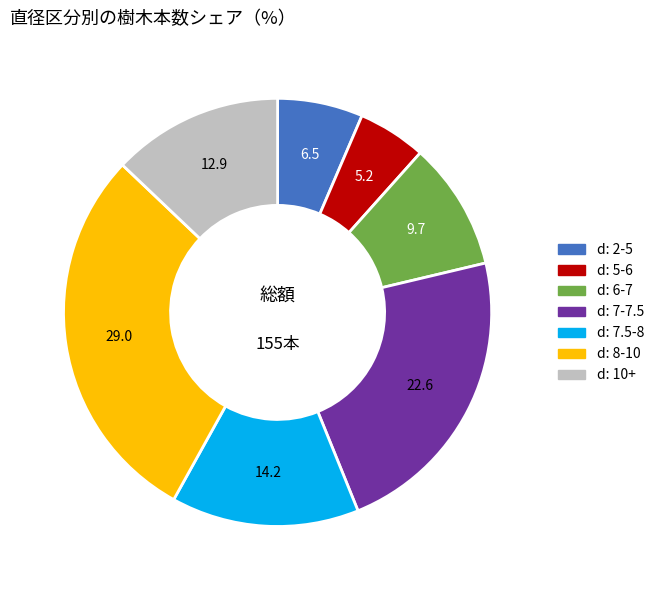

Is there any slice that represents more than half of the pie?

No